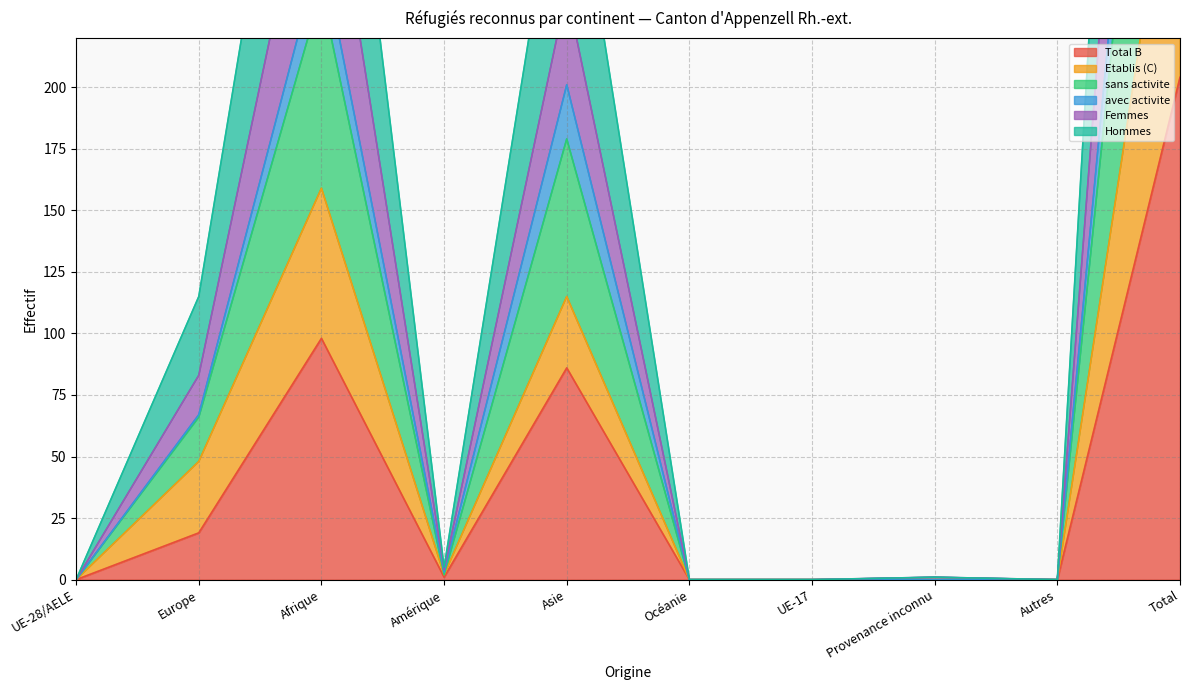

Where is the first local minimum for Femmes?

Amérique